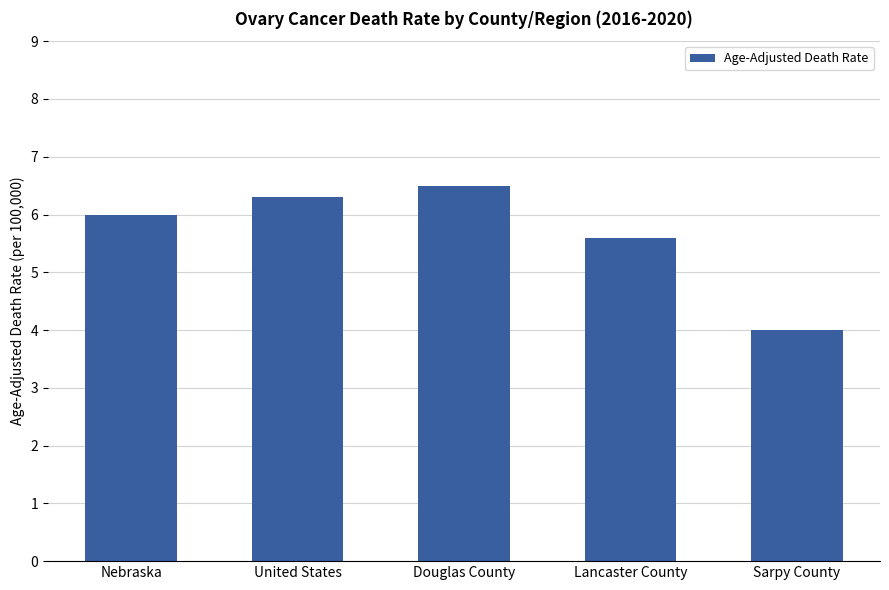

What is the label of the 2nd bar from the left?

United States